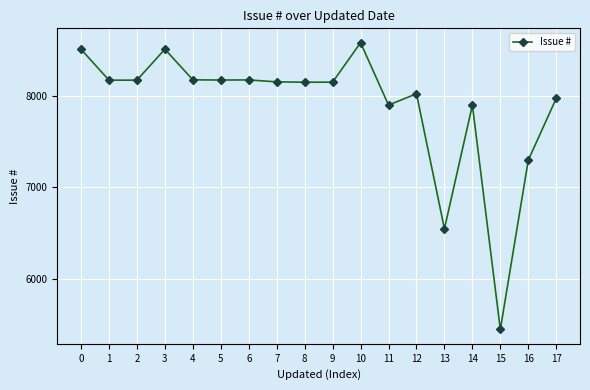

What is the difference between the values at 13 and 8?

1597